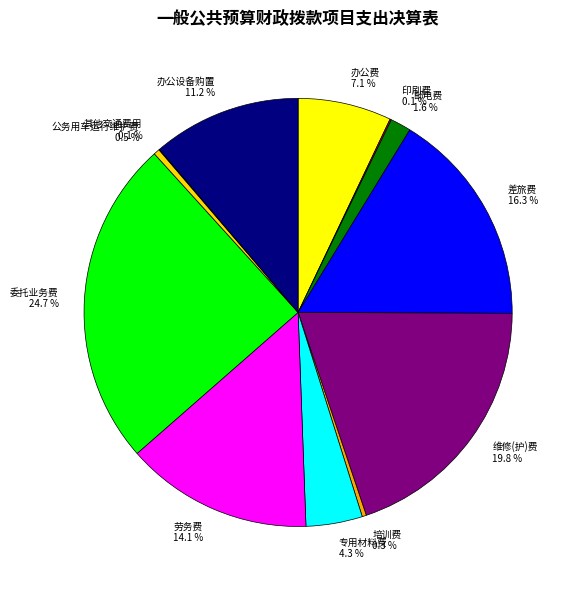

Which has a higher value, 劳务费 or 培训费?

劳务费